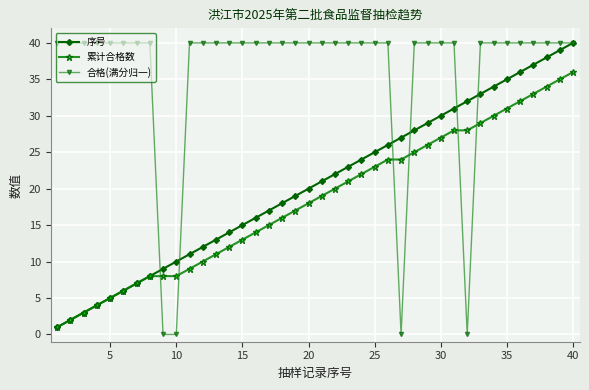

What is the difference between the maximum and minimum values in the 合格(满分归一) series?

40